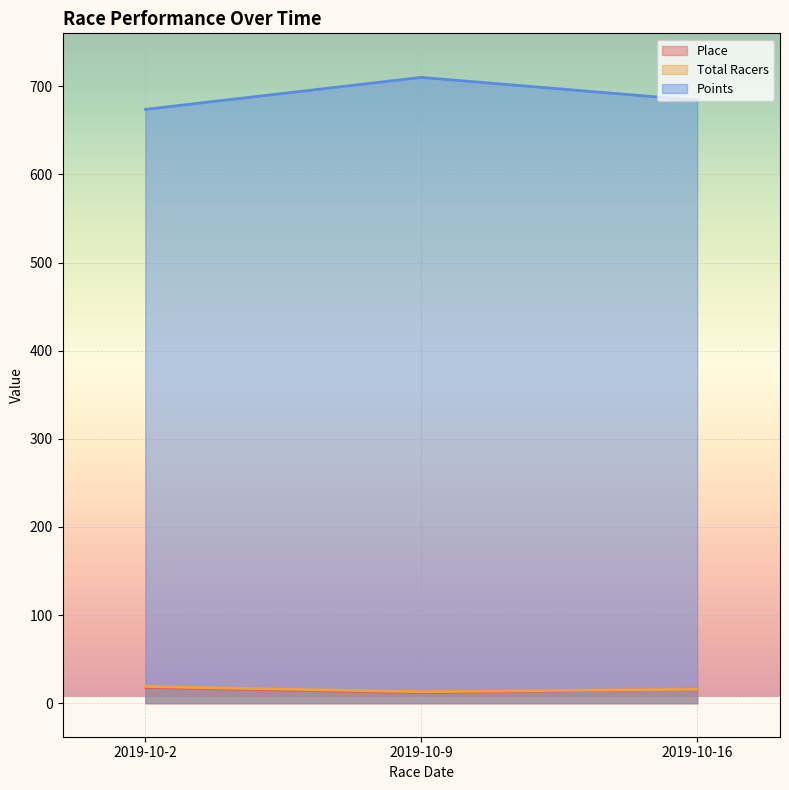

Is it true that Total Racers equals 32.8 at 2019-10-2?

False